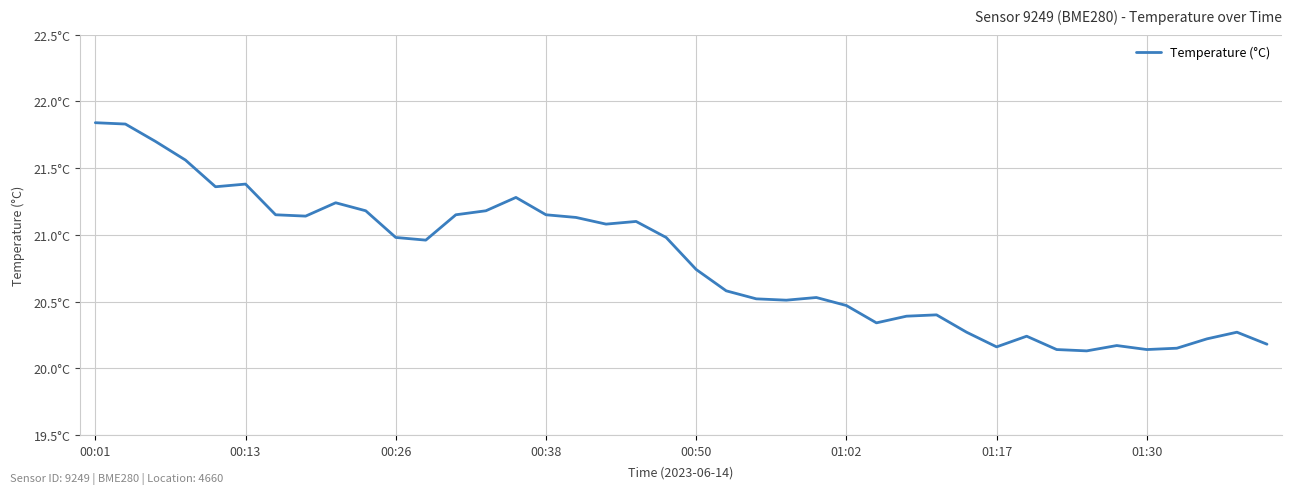

At which category does the chart reach its peak across all series?

00:01